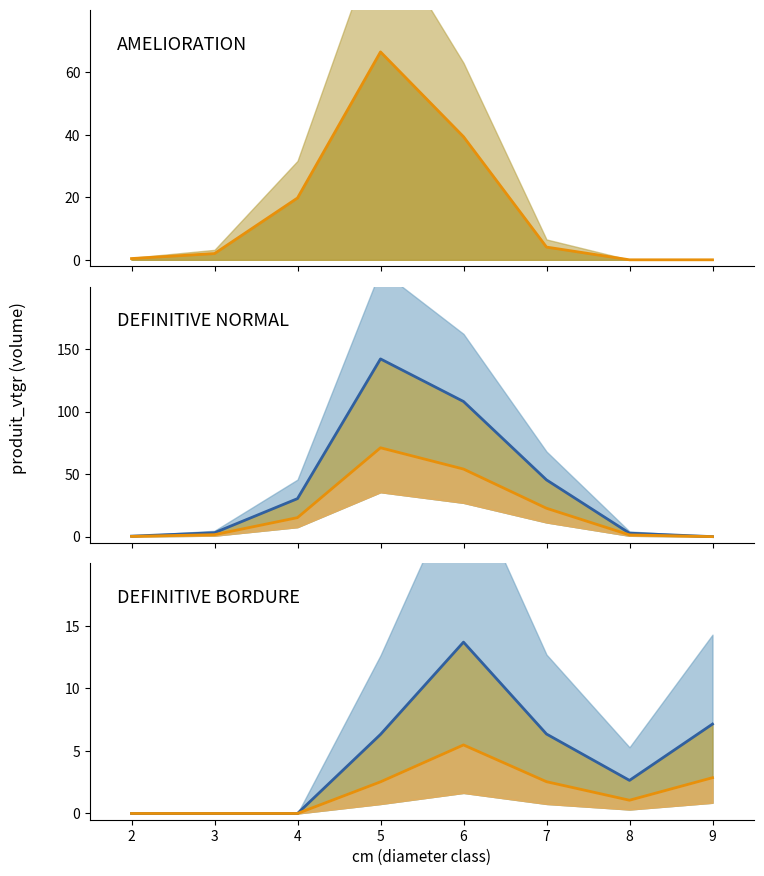

Read the DEFINITIVE NORMAL lower line value at 3.

1.6